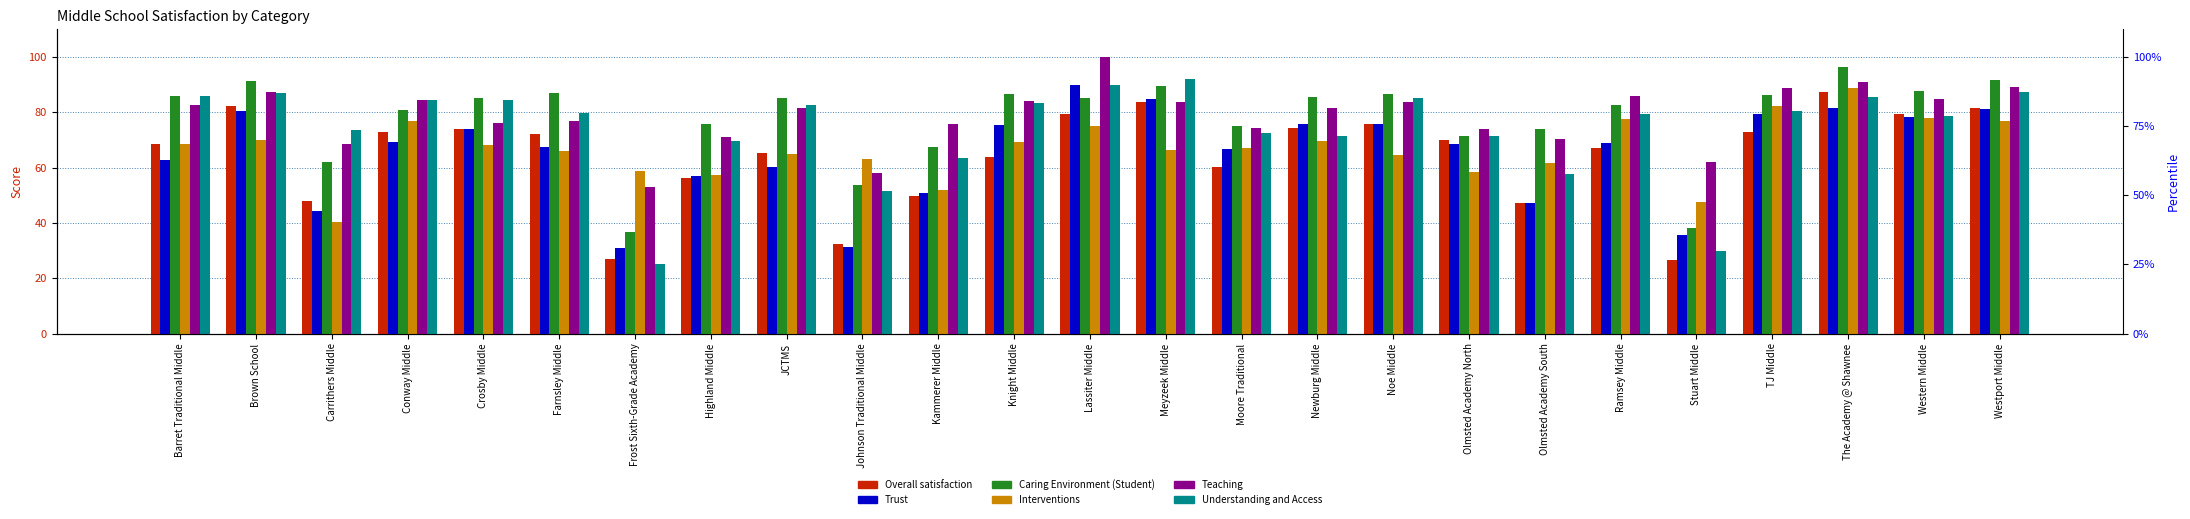

What is the label of the 7th bar from the left?

Frost Sixth-Grade Academy